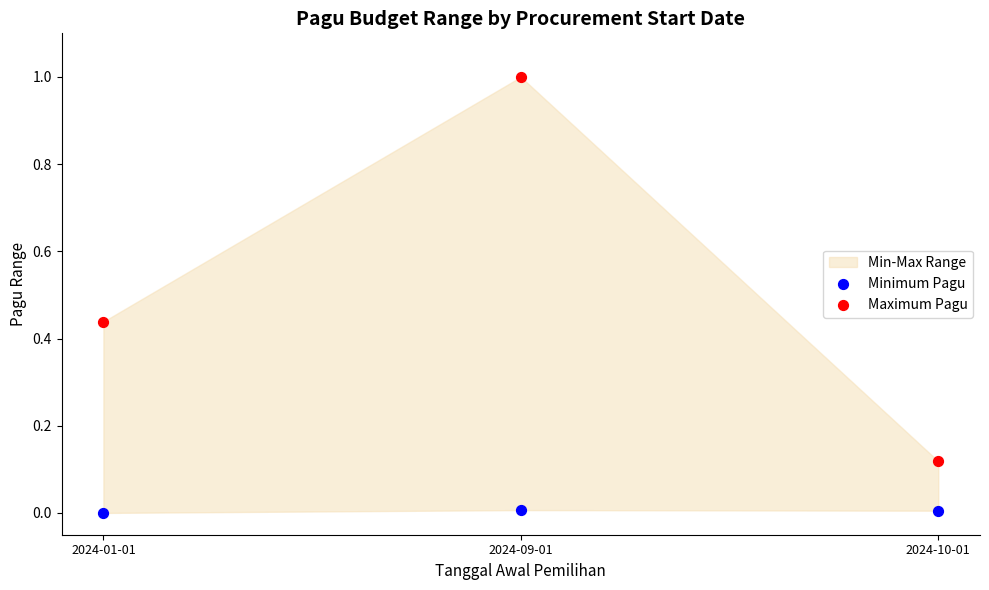

What is the X range (max minus min) for the scatter plot?

1.0